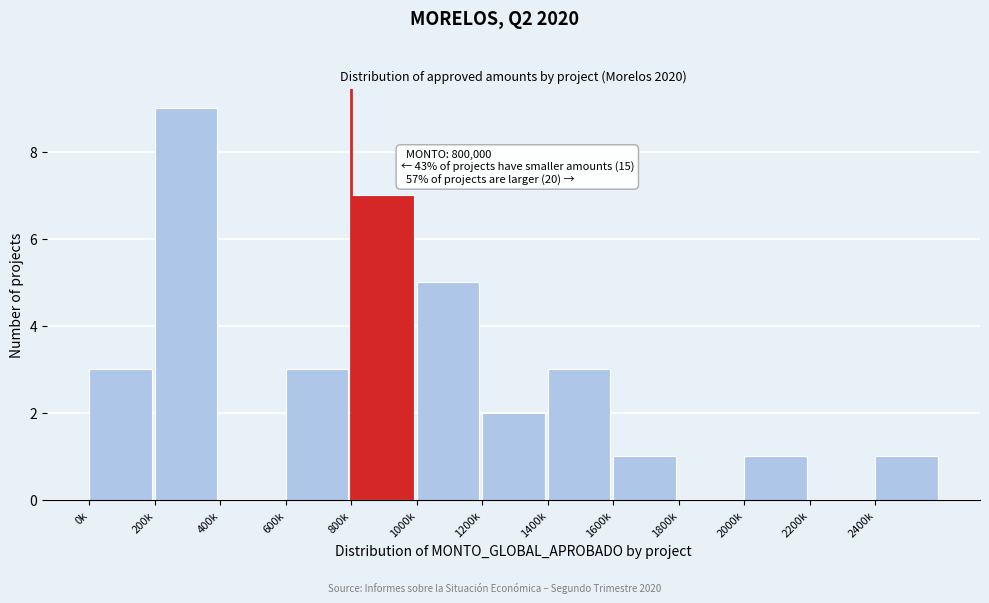

Reading left to right, list all the values displayed in this chart.

0k=3	200k=9	400k=0	600k=3	800k=7	1000k=5	1200k=2	1400k=3	1600k=1	1800k=0	2000k=1	2200k=0	2400k=1